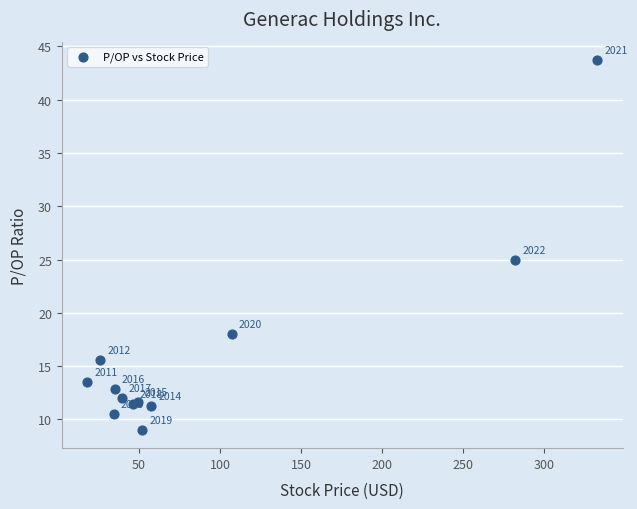

What Y value in the scatter plot is closest to 26?

25.0